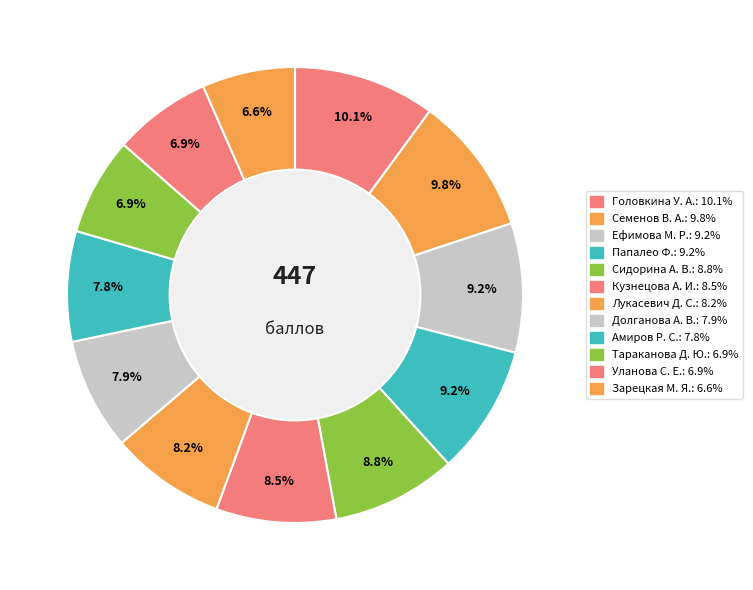

What is the largest slice in the pie chart?

Головкина У. А.